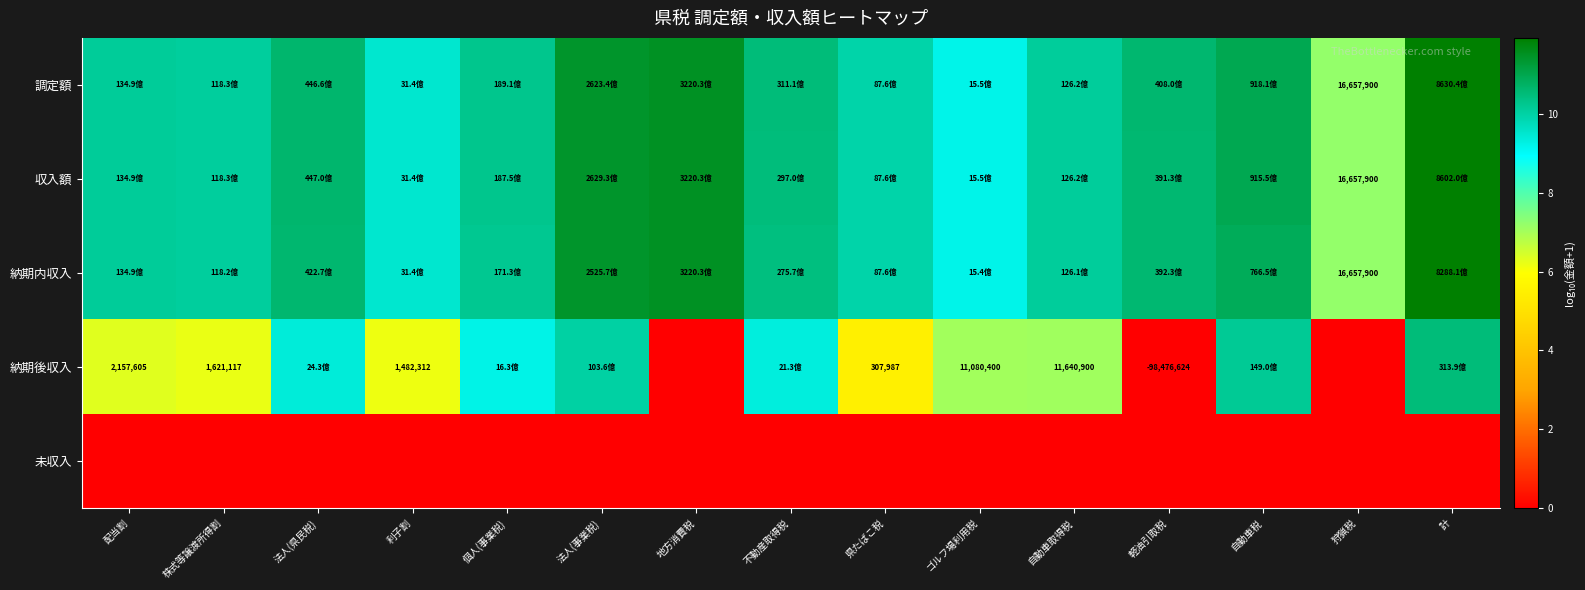

At which category is the sum across all series the highest?

計